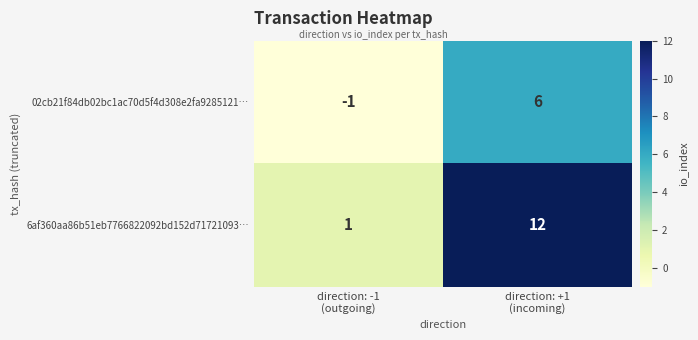

List the series in order of their overall mean, lowest first.

02cb21f84db02bc1ac70d5f4d308e2fa9285121…, 6af360aa86b51eb7766822092bd152d71721093…